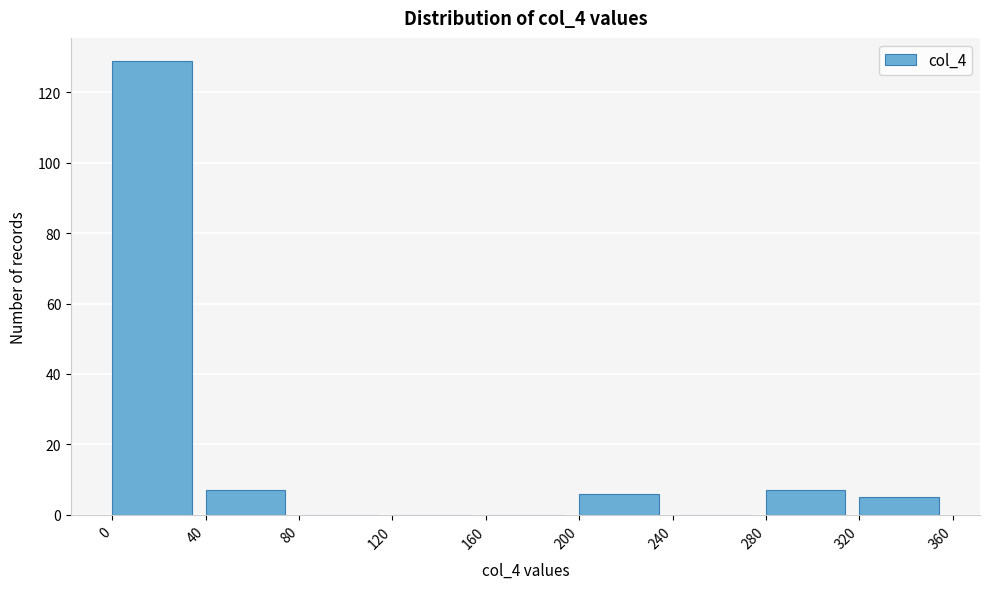

Reading left to right, list every bar in this chart as the range it spans on the x-axis followed by its height. The values are not printed on the chart, so give them approximately, as read against the axis.

0 to 40: 130
40 to 80: 8
80 to 120: 0
120 to 160: 0
160 to 200: 0
200 to 240: 6
240 to 280: 0
280 to 320: 8
320 to 360: 6